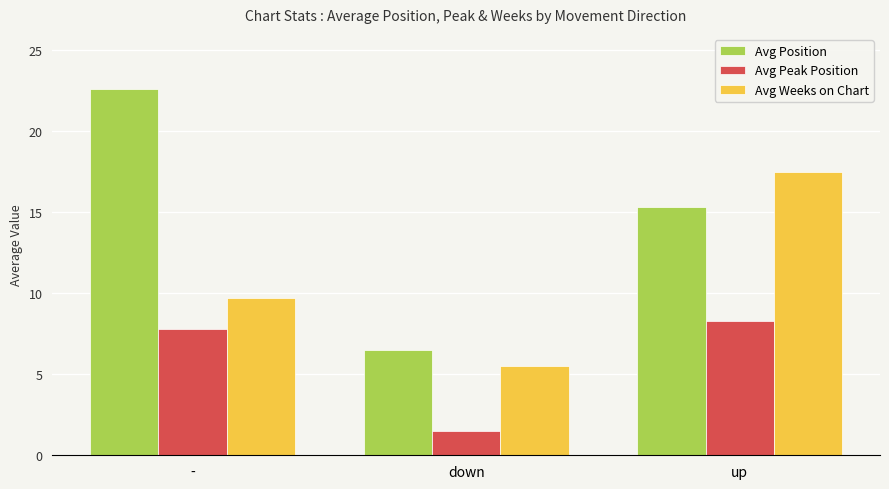

True or false: Avg Peak Position has a value of 7.8 at -.

True